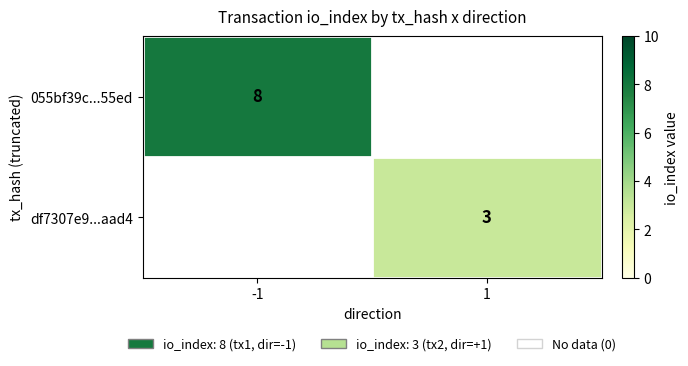

True or false: df7307e9...aad4 has a value of 3 at 1.

True